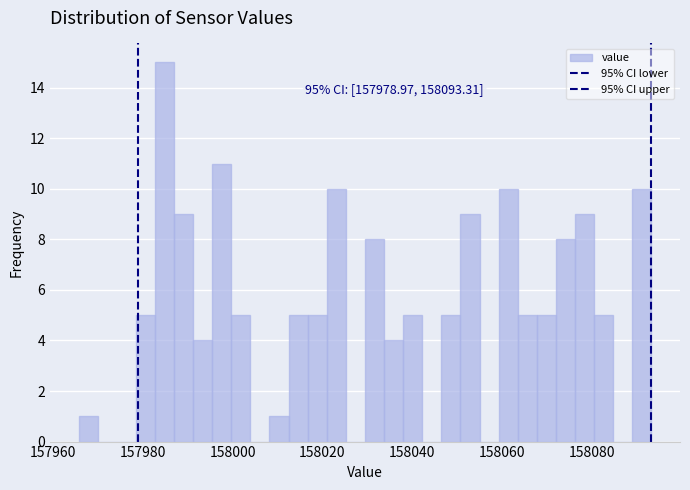

Around what value on the x-axis is the tallest bar? Give the approximate position of its centre, as read against the axis.

157984